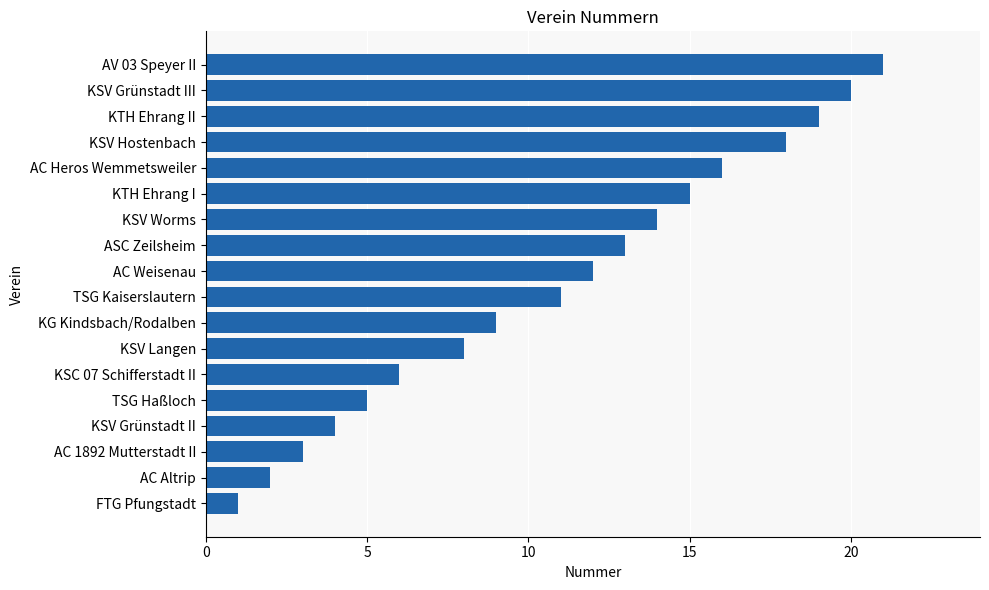

What is the greatest value displayed?

21